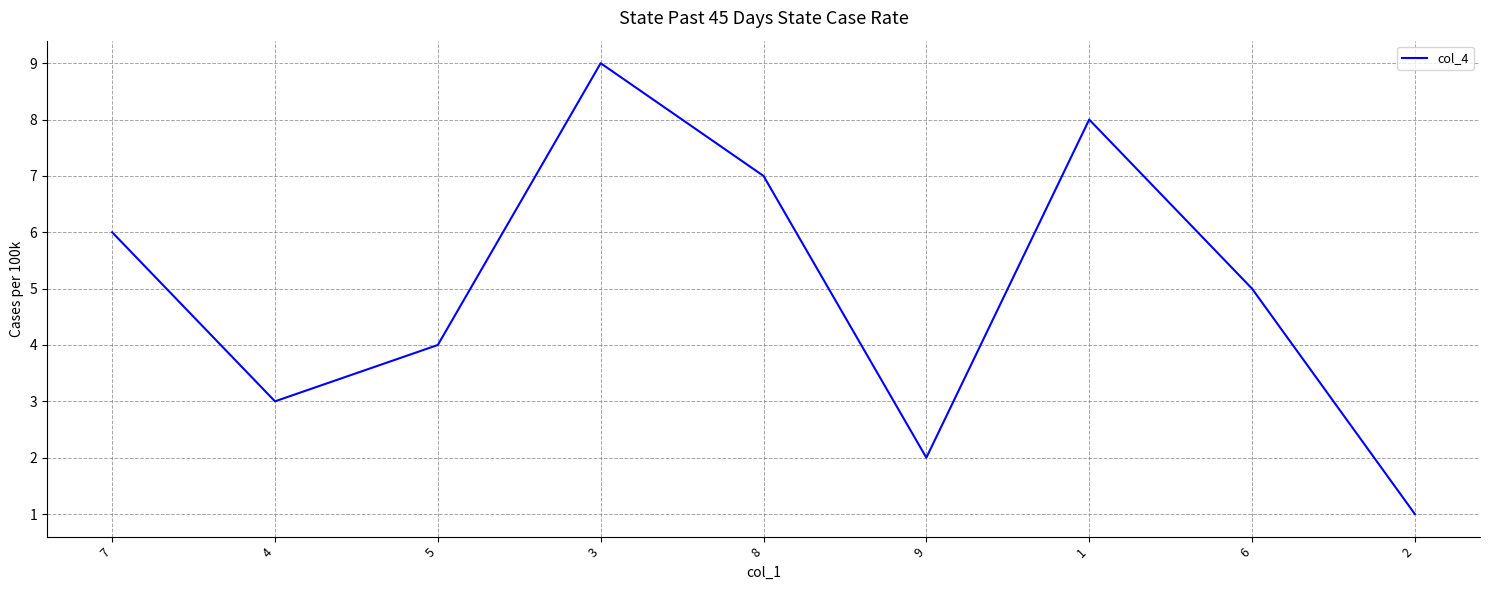

Count the values in the range 3 to 7.

5